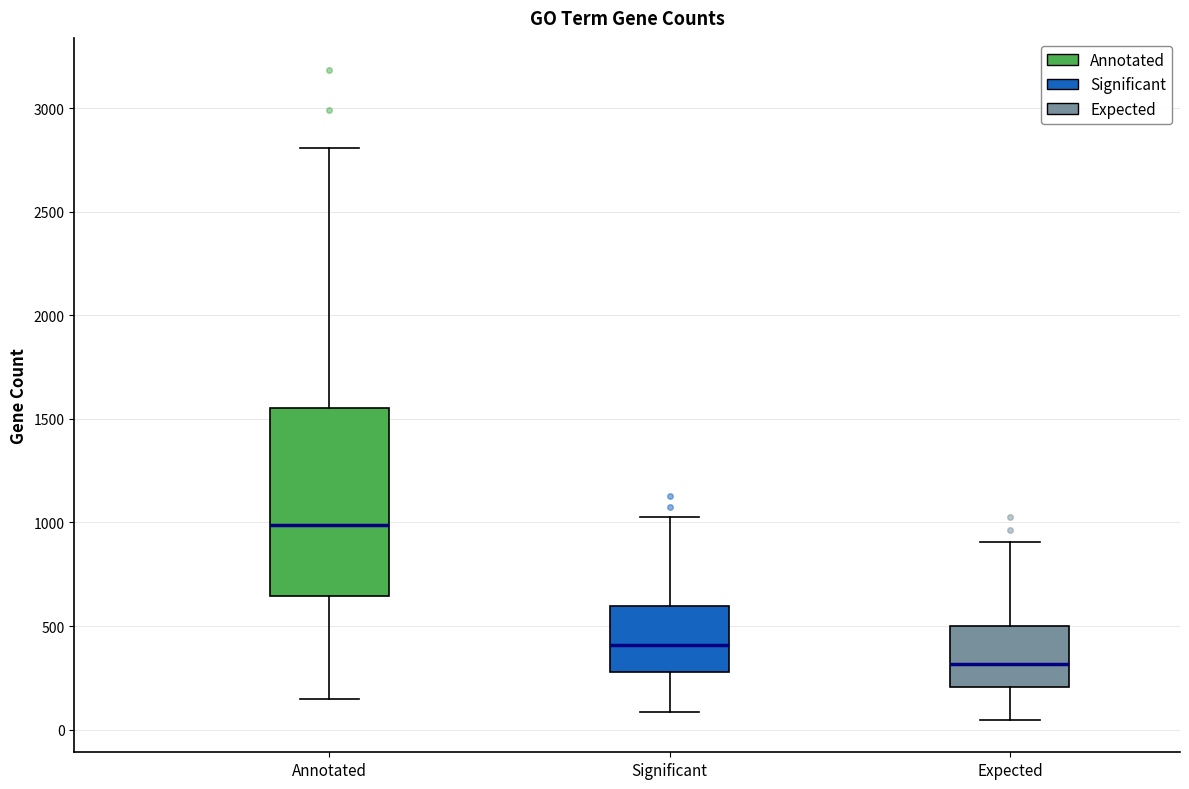

Which box is the tallest, from its lower edge to its upper edge?

Annotated